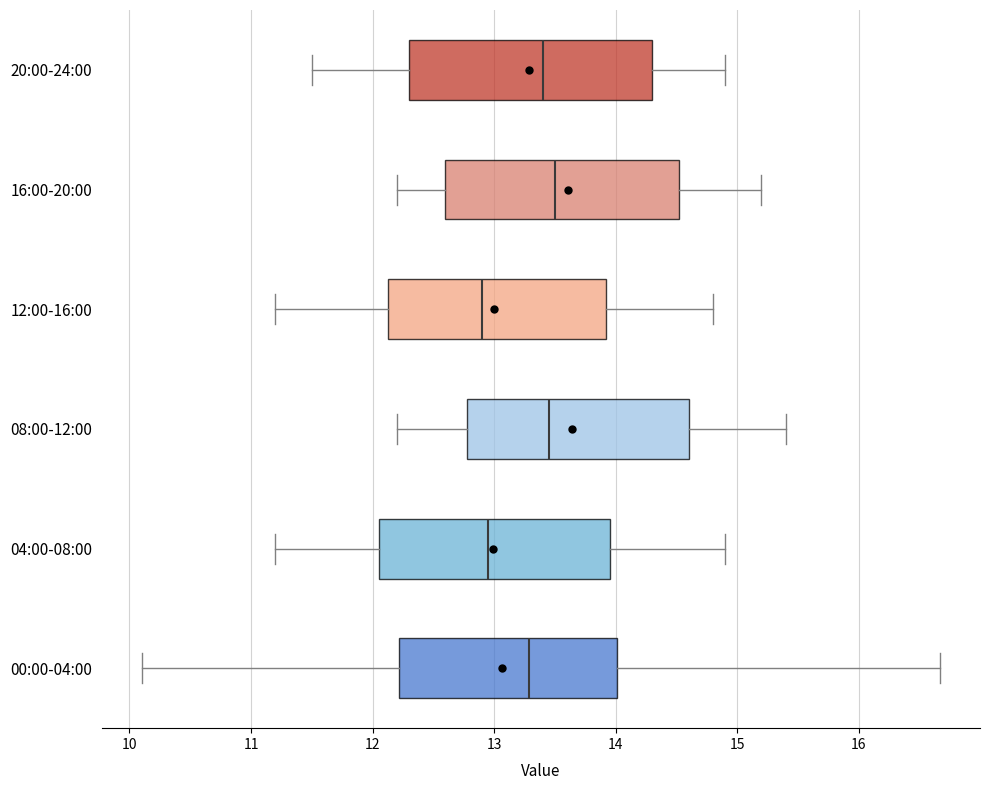

Where is the right edge of the box for 08:00-12:00 on the x-axis? The values are not printed on the chart, so give them approximately, as read against the axis.

14.6